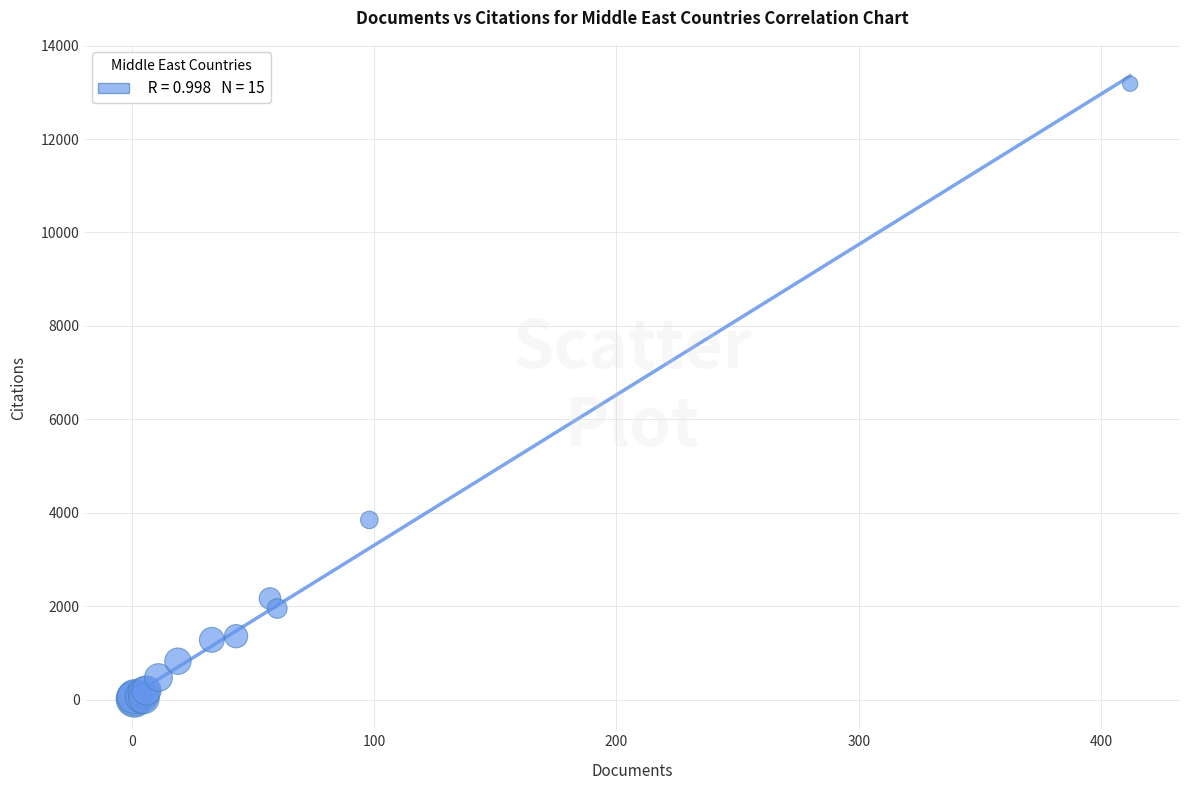

What Y value in the scatter plot is closest to 6597?

3848